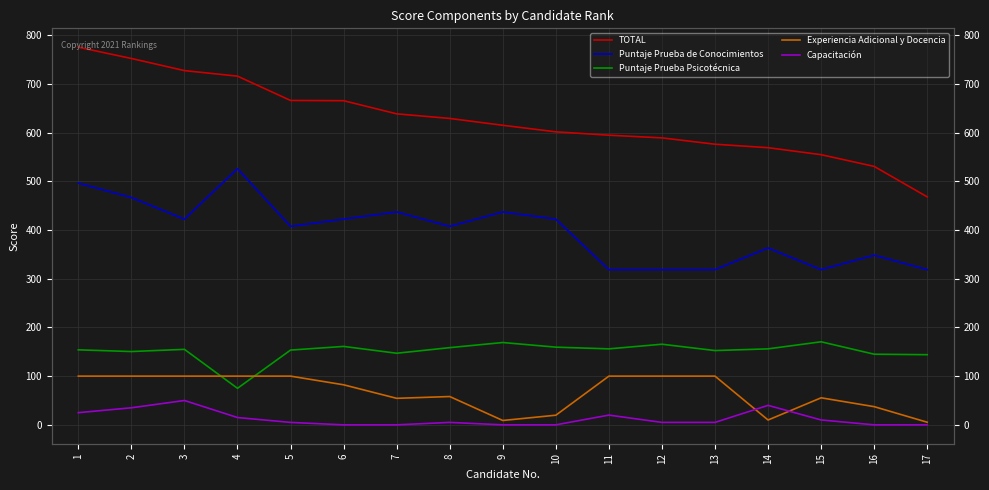

How many values in the Capacitación series exceed 5?

7